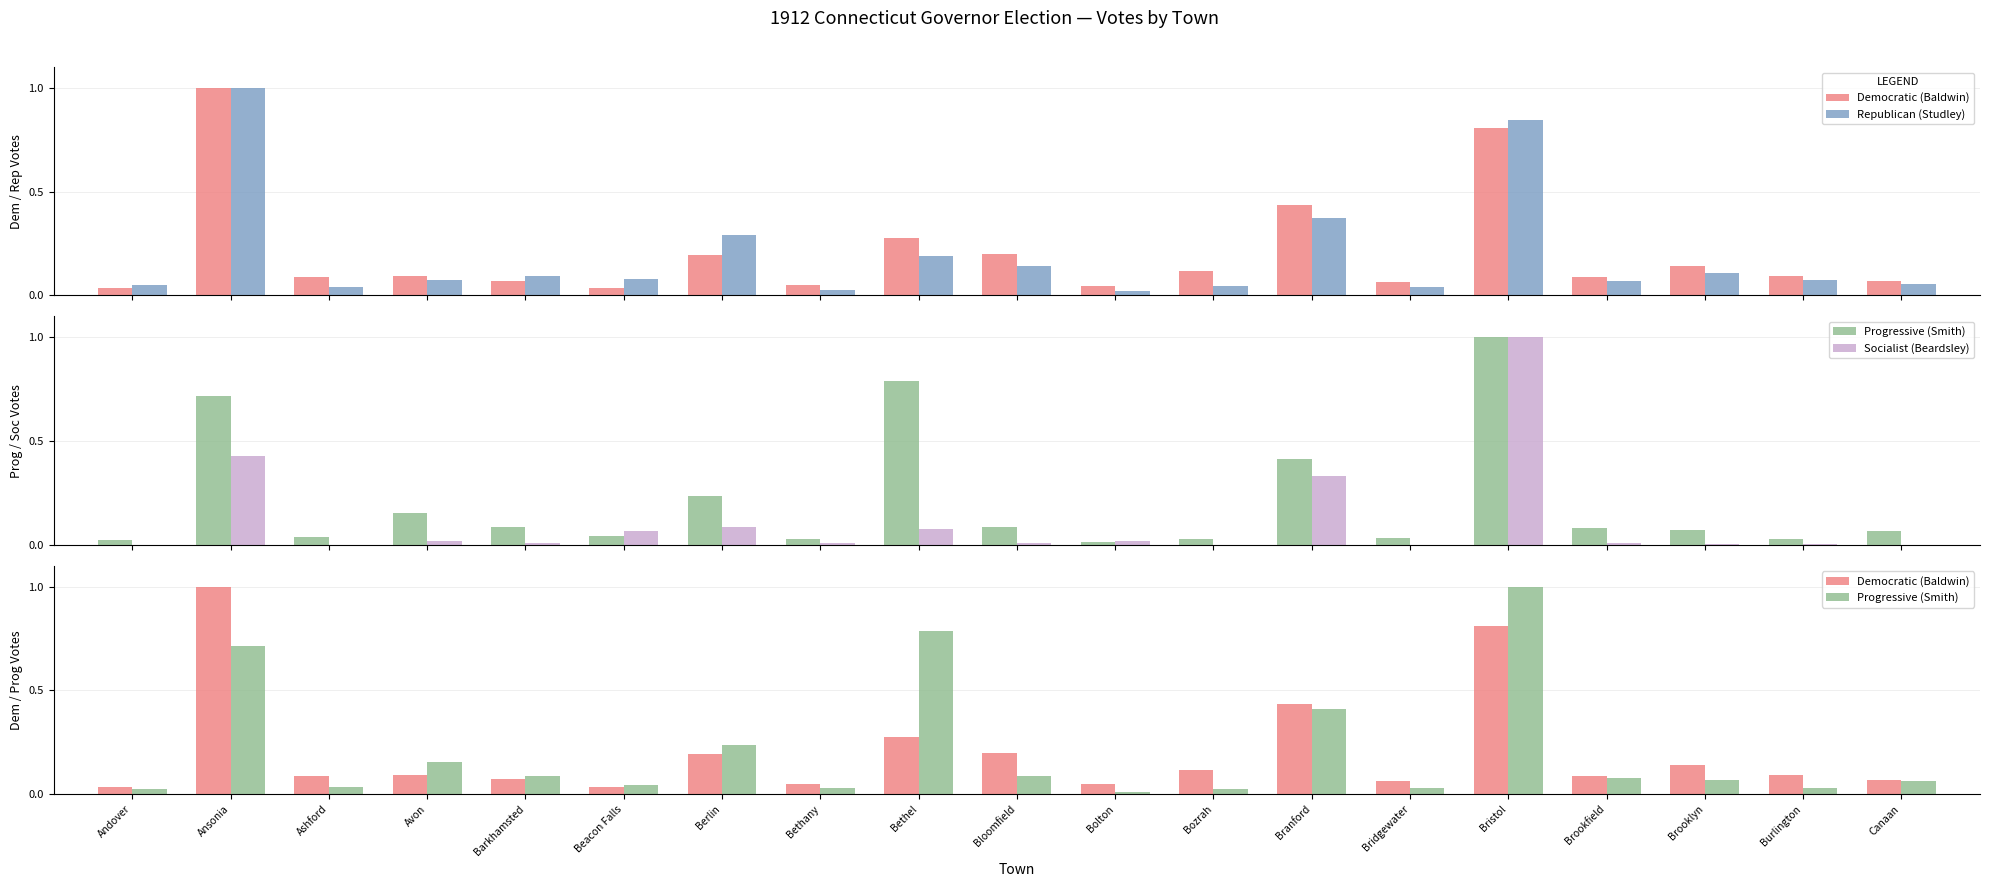

What is the difference between the Socialist (Beardsley) values at Bolton and Ansonia?

0.4